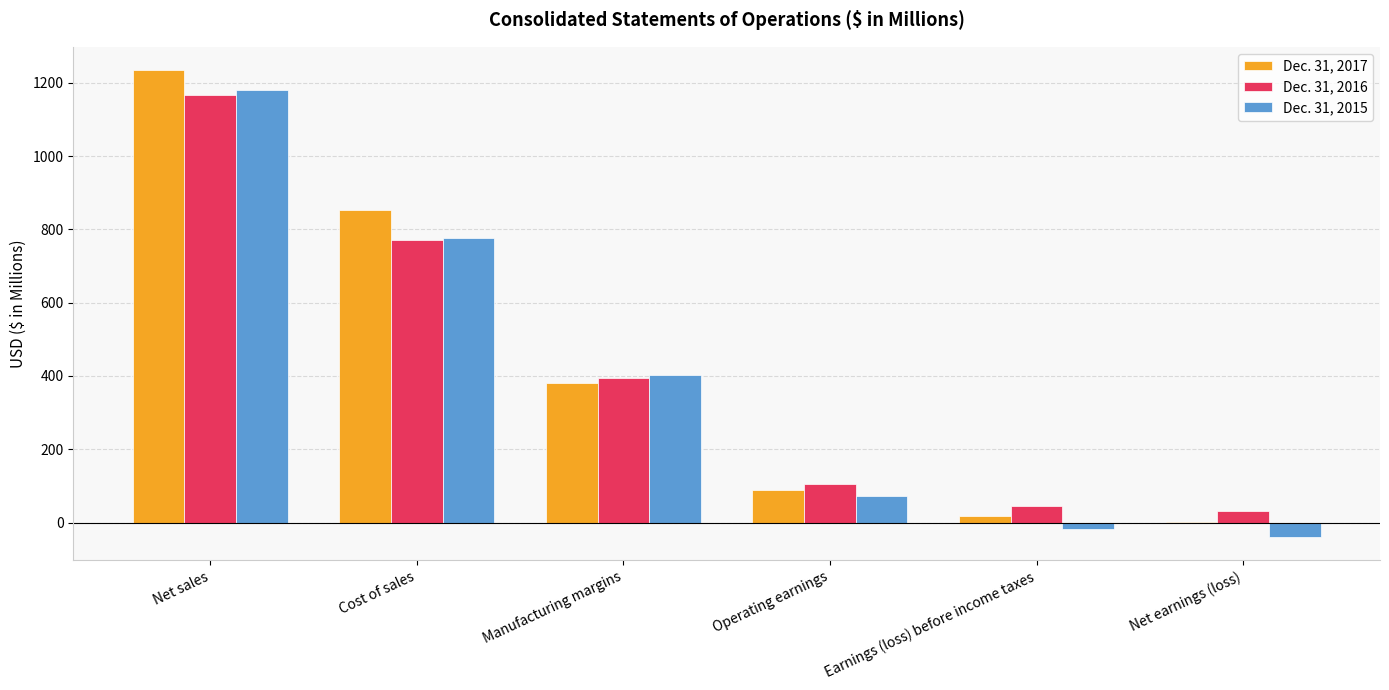

Reading right to left, extract all data points from this chart.

Dec. 31, 2017: Net earnings (loss)=1.1	Earnings (loss) before income taxes=18.3	Operating earnings=88.0	Manufacturing margins=381.9	Cost of sales=852.3	Net sales=1234.2
Dec. 31, 2016: Net earnings (loss)=30.5	Earnings (loss) before income taxes=44.7	Operating earnings=105.6	Manufacturing margins=395.8	Cost of sales=770.9	Net sales=1166.7
Dec. 31, 2015: Net earnings (loss)=-38.8	Earnings (loss) before income taxes=-18.4	Operating earnings=71.8	Manufacturing margins=403.9	Cost of sales=775.6	Net sales=1179.5